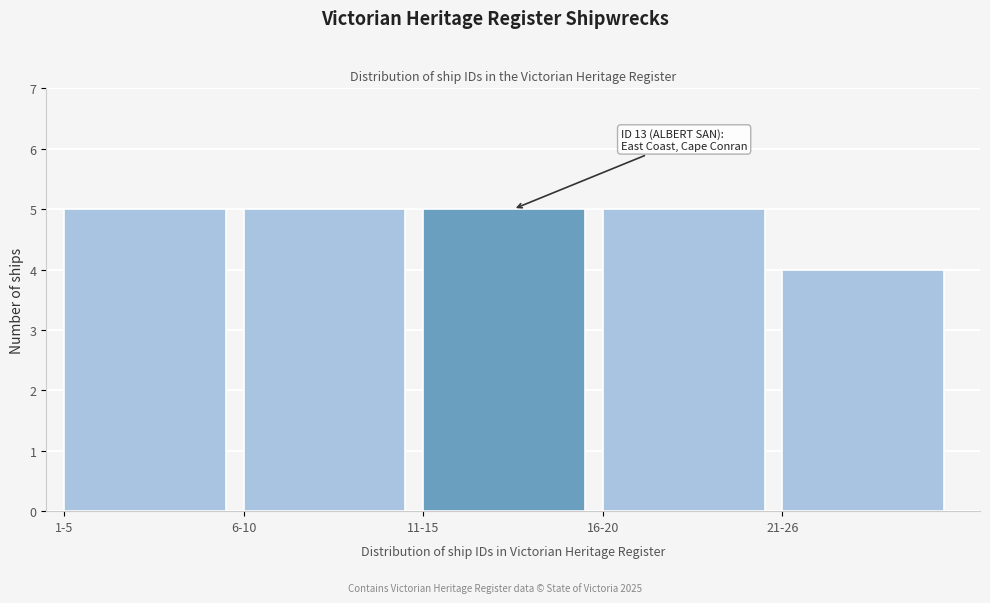

Reading right to left, what are all the values shown in this chart?

21-26=4	16-20=5	11-15=5	6-10=5	1-5=5